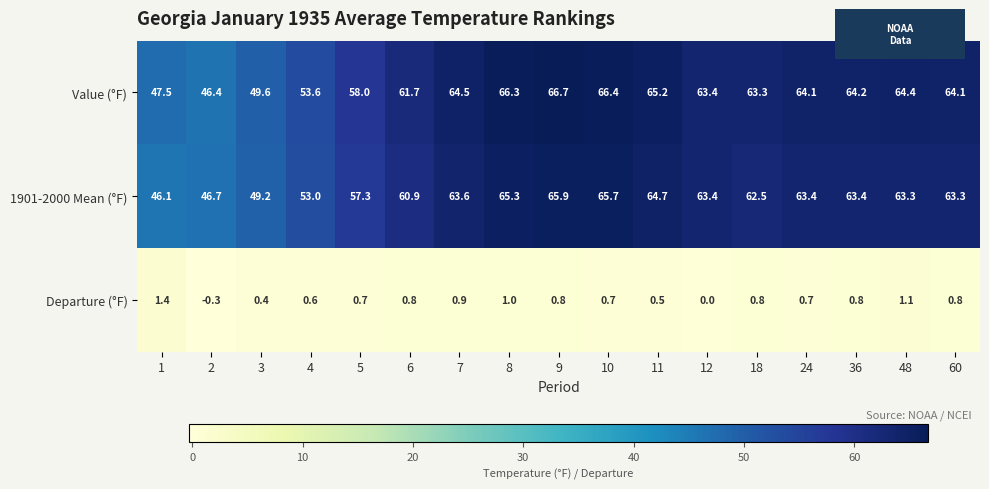

What is the total value across all series at 36?

128.4